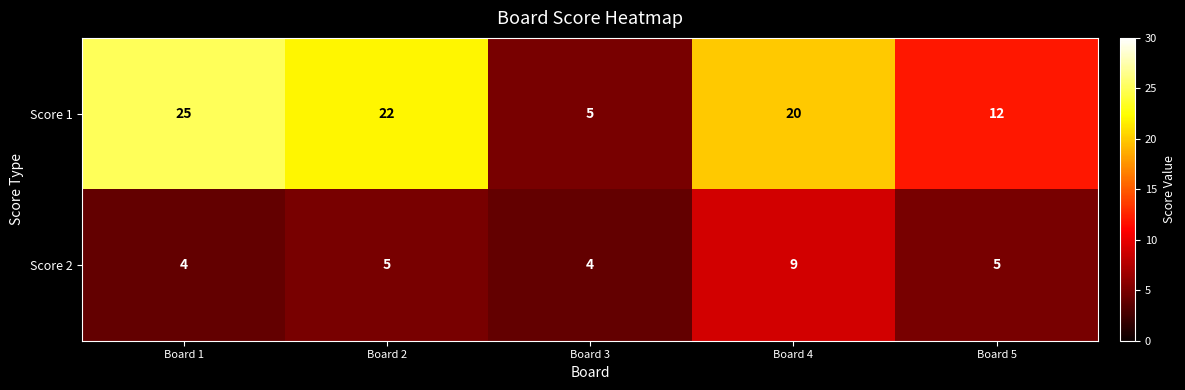

Reading left to right, what are all the values shown in this chart?

Score 1: Board 1=25	Board 2=22	Board 3=5	Board 4=20	Board 5=12
Score 2: Board 1=4	Board 2=5	Board 3=4	Board 4=9	Board 5=5